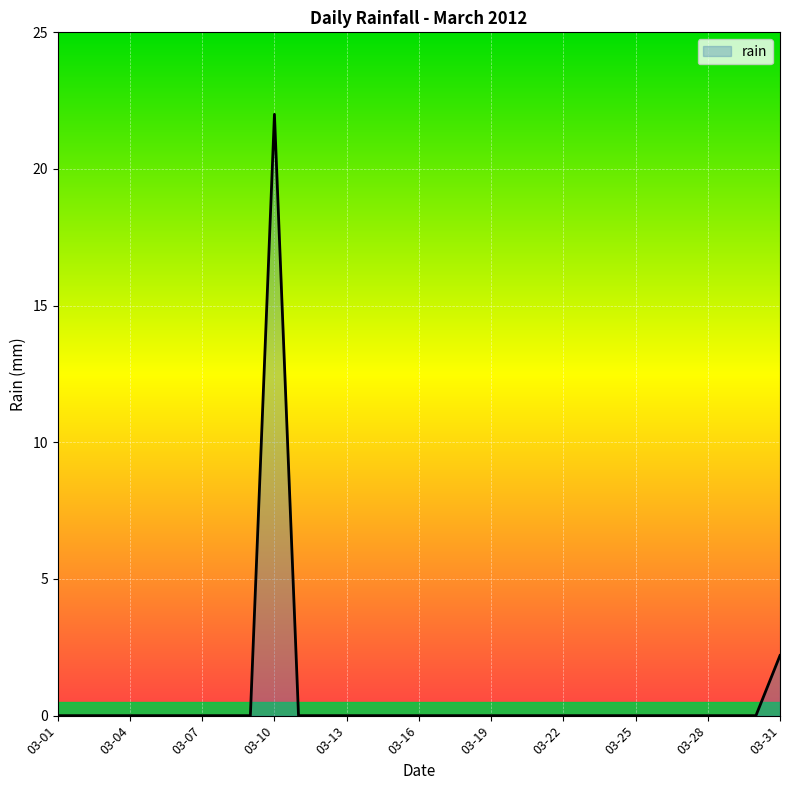

What is the difference between the maximum and minimum values?

22.0